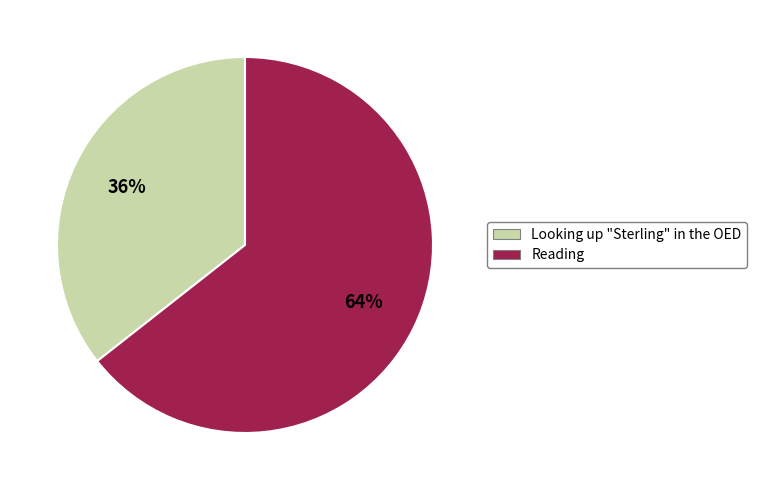

True or false: Reading accounts for 55% of the total.

False